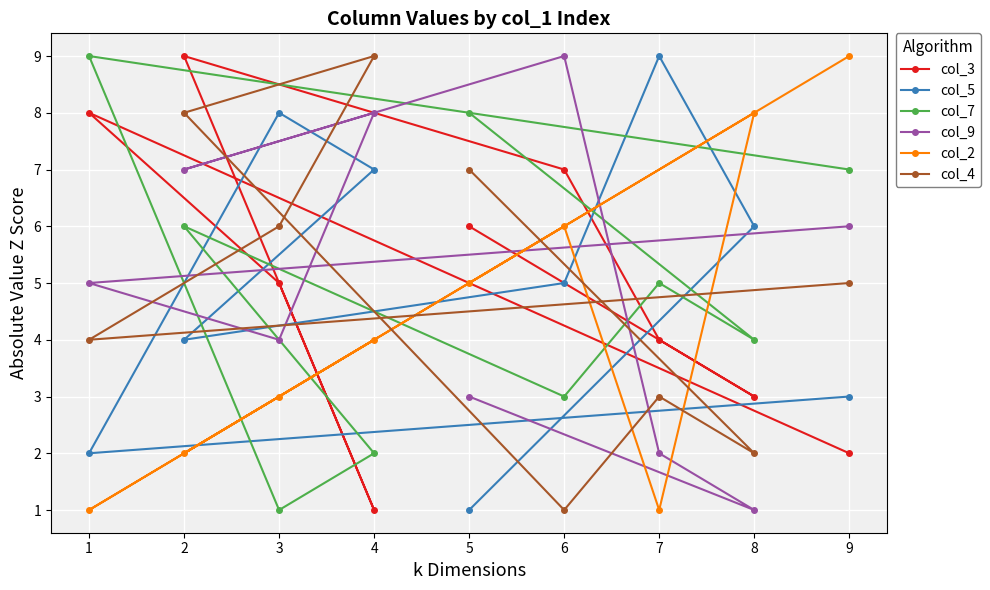

Is the value of col_3 at 7 greater than the value of col_4 at 1?

No